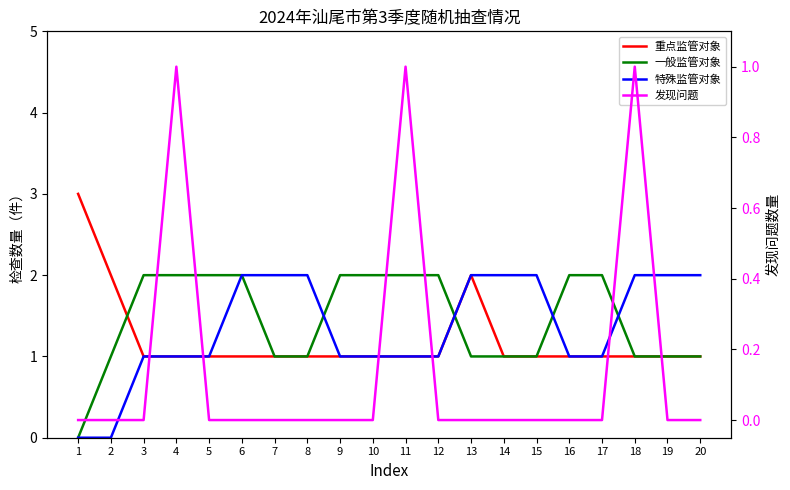

Rank the series by their maximum value, from highest to lowest.

重点监管对象, 一般监管对象, 特殊监管对象, 发现问题